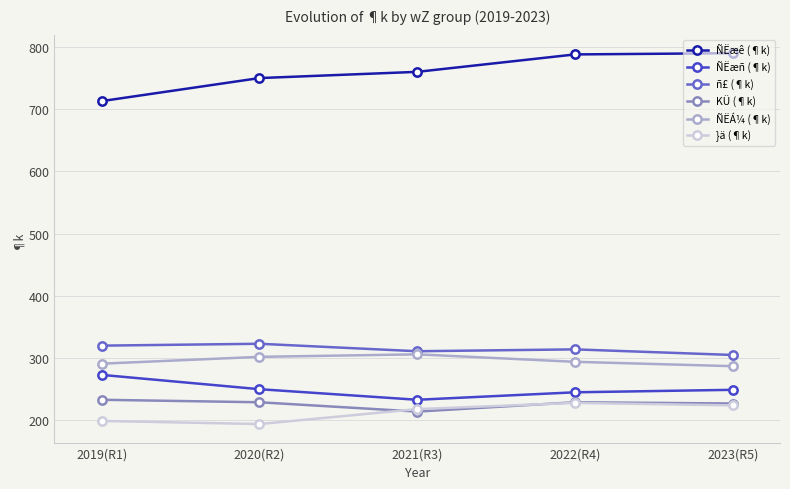

True or false: ÑËÁ¼ (¶k) and KÜ (¶k) intersect in this chart.

False